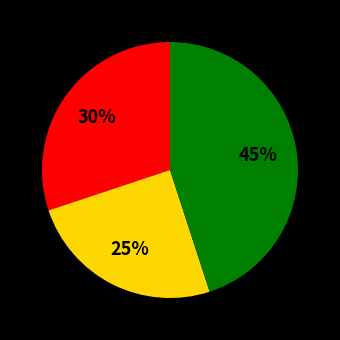

To the nearest percent, what is the average slice percentage?

33%